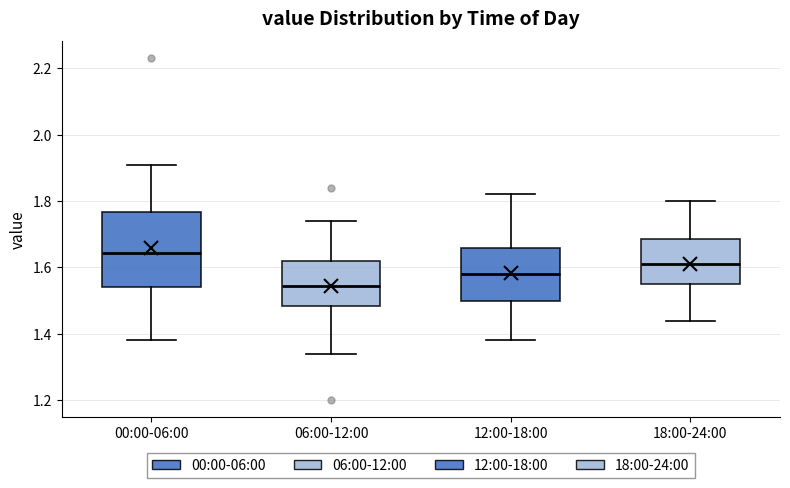

Which box is the tallest, from its lower edge to its upper edge?

00:00-06:00